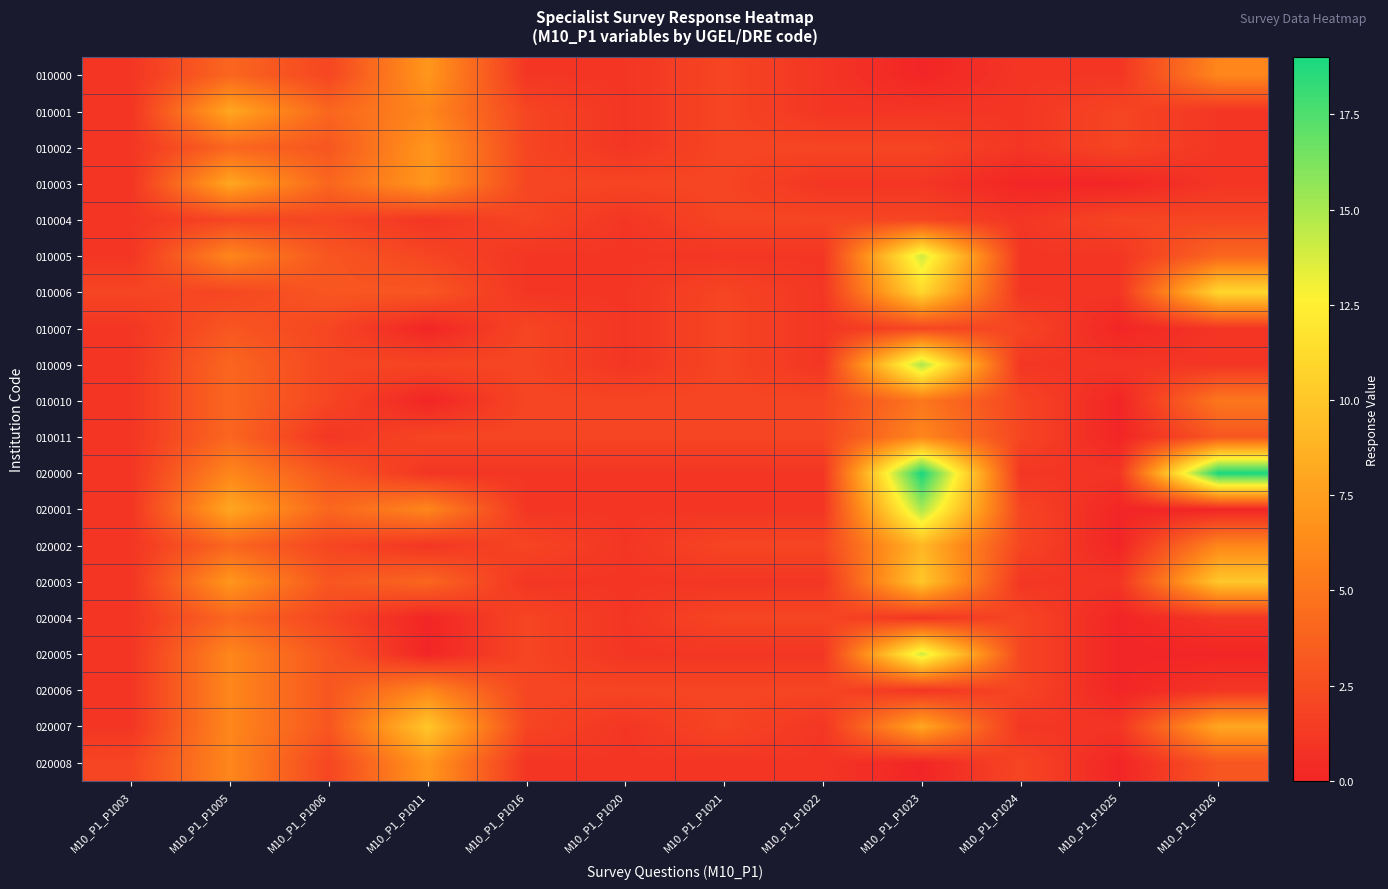

List the series in order of their peak value, lowest first.

010004, 010007, 020004, 010010, 010011, 020006, 010000, 010002, 020008, 010001, 010003, 020002, 020003, 020007, 010006, 010005, 020005, 010009, 020001, 020000